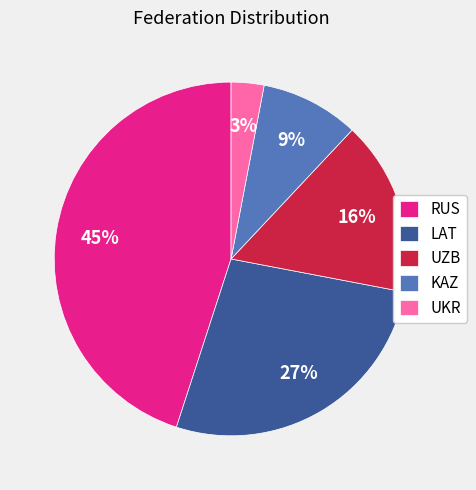

Does UZB represent more than half of the total?

No